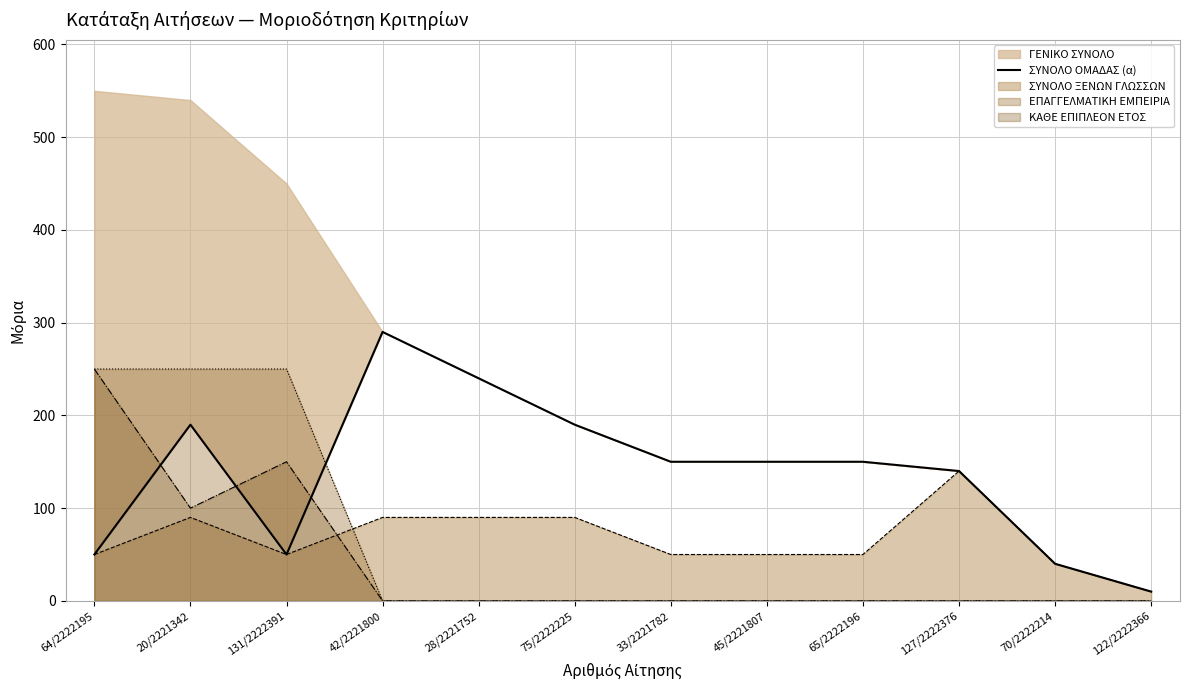

What is the value of the 12th point from the left?

10